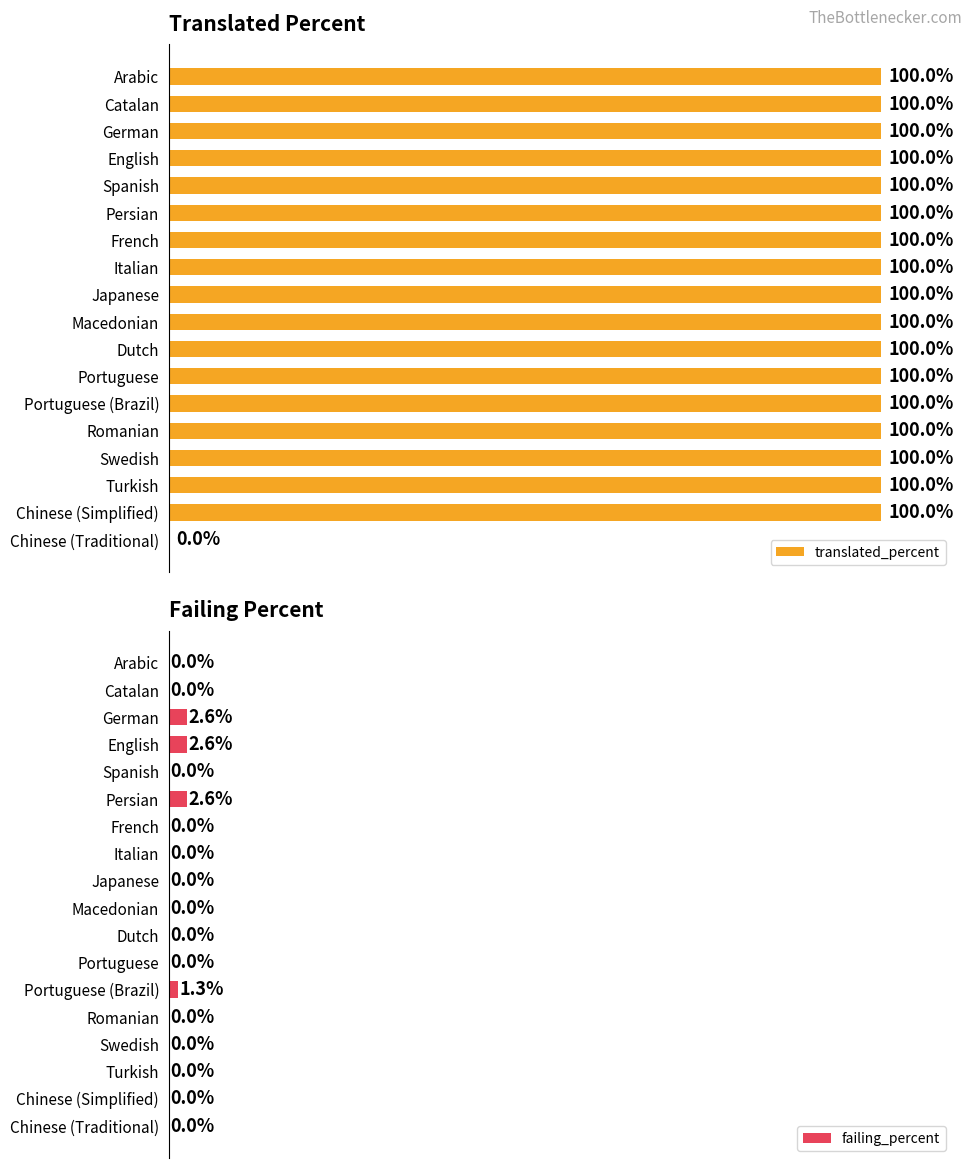

At which label is failing_percent closest to 1?

Portuguese (Brazil)